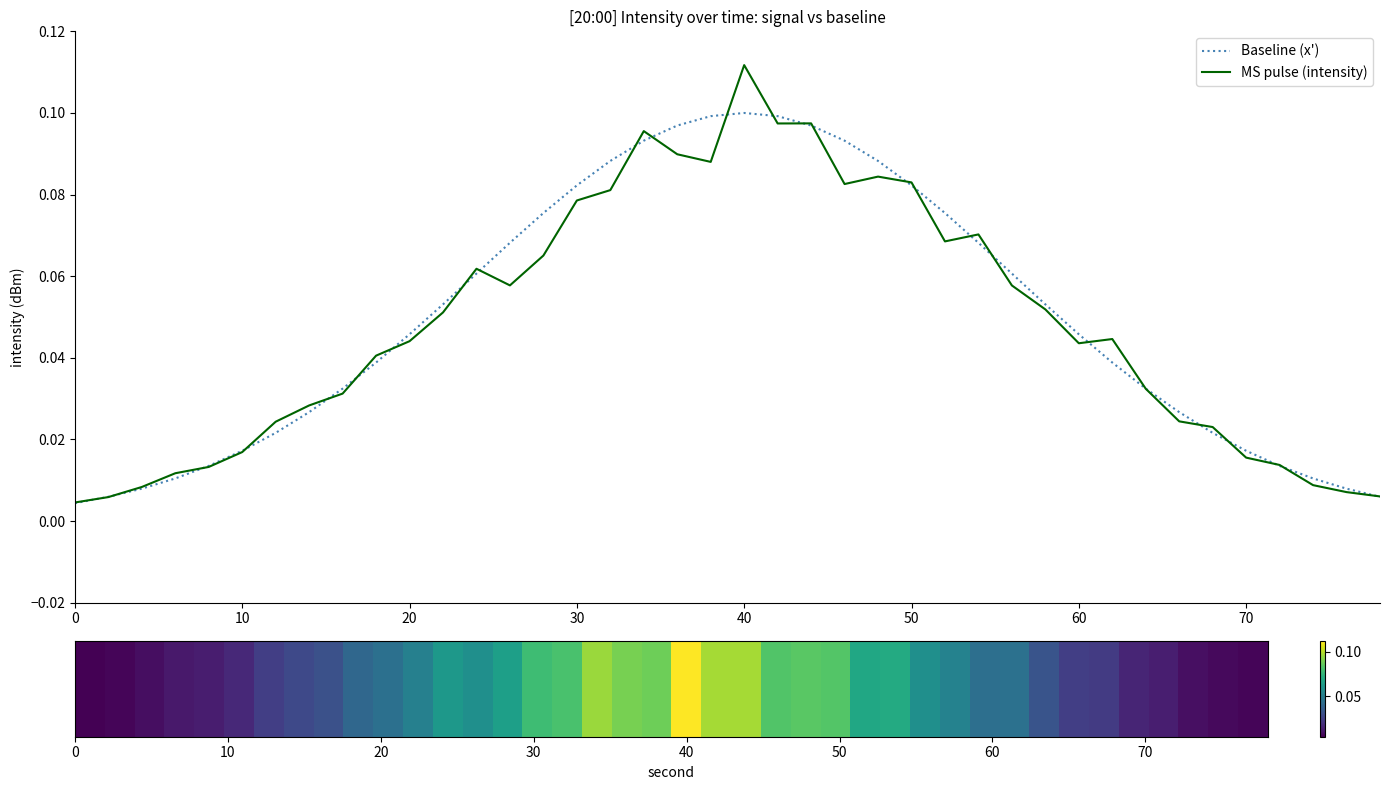

Which series has the largest range (max minus min)?

MS pulse (intensity)